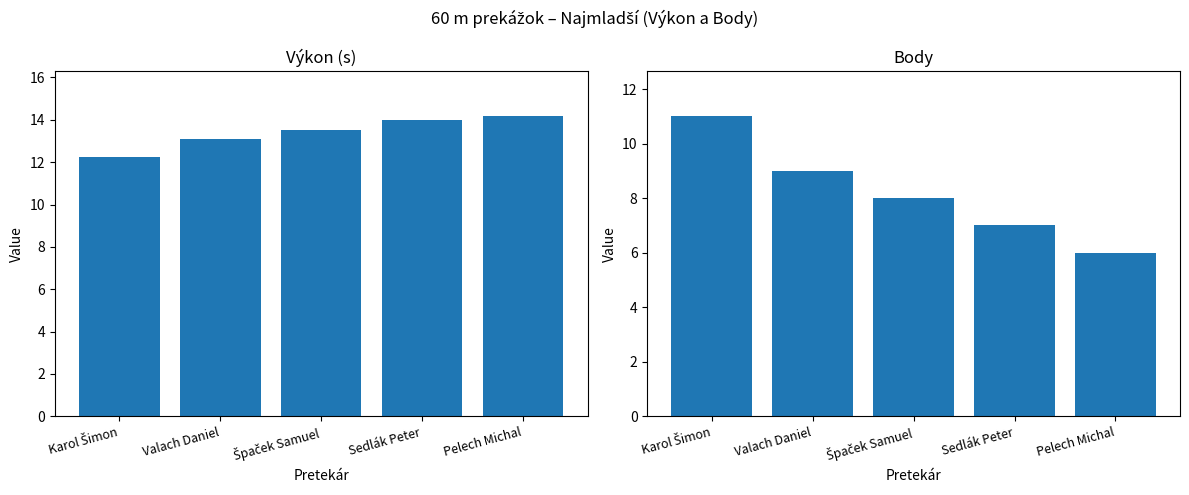

Does the chart contain stacked bars?

No